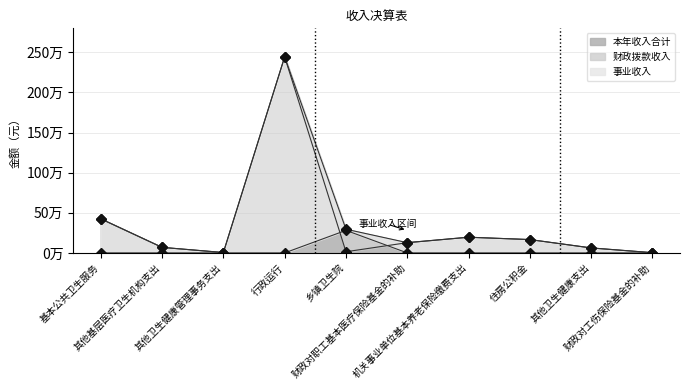

Where is the first local maximum for 财政拨款收入?

行政运行